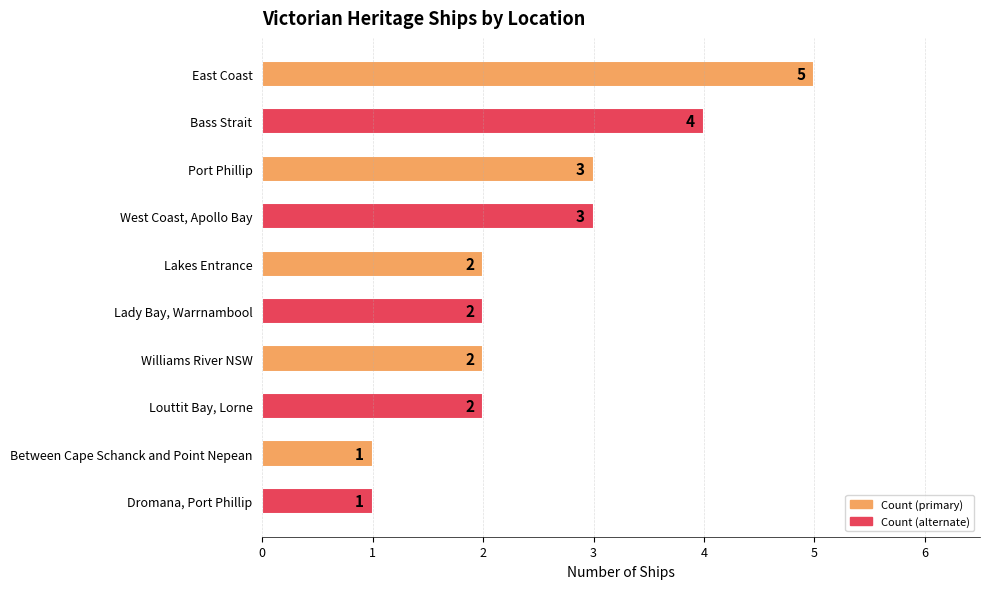

What is the sum of all values?

25